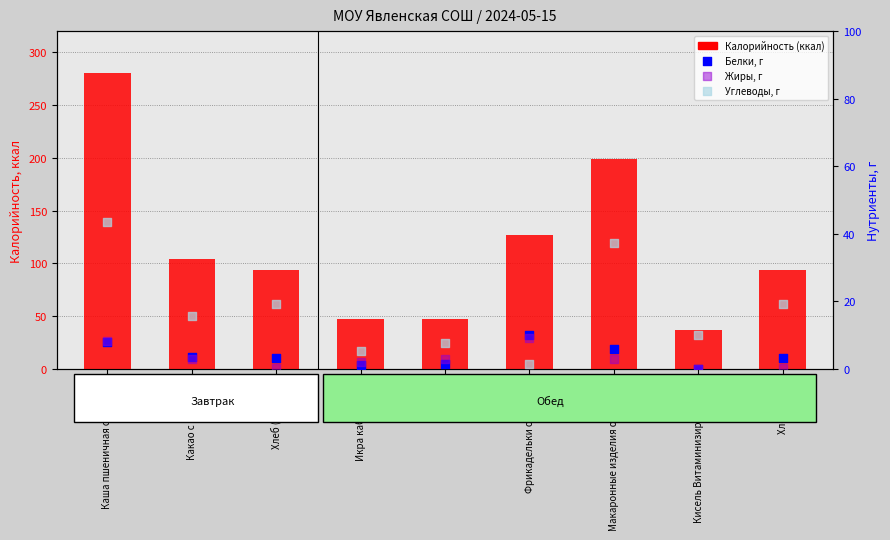

At how many categories does at least one series exceed 193?

2